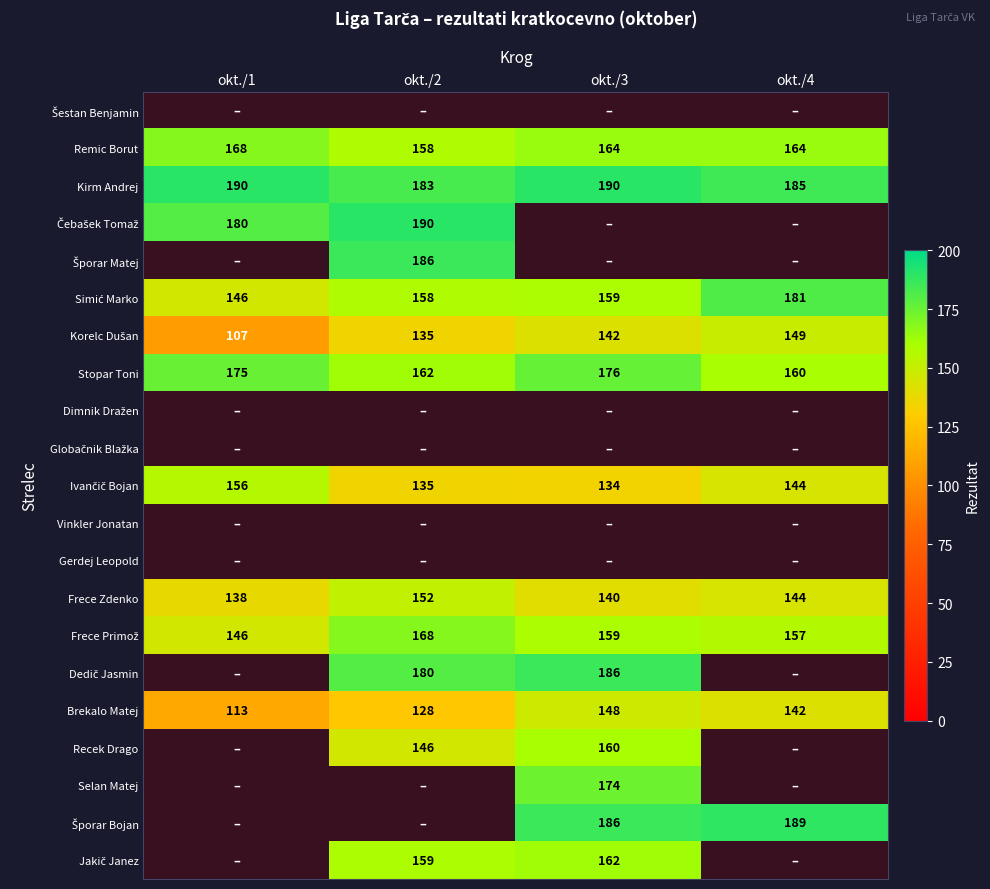

What value does the Frece Zdenko series have at okt./2?

152